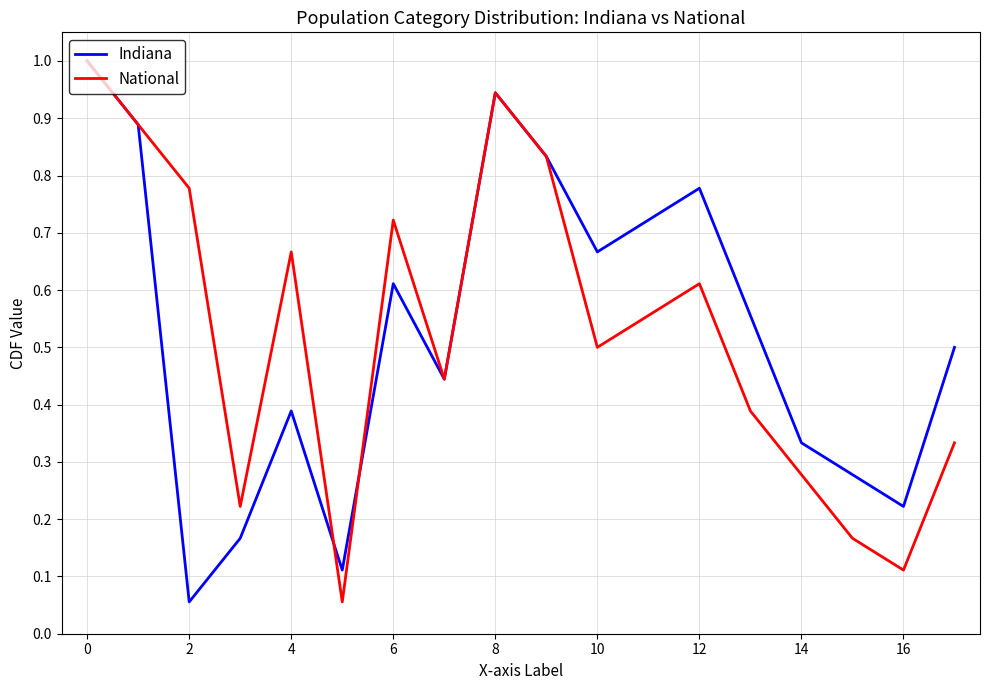

What is the maximum value for Indiana?

1.0